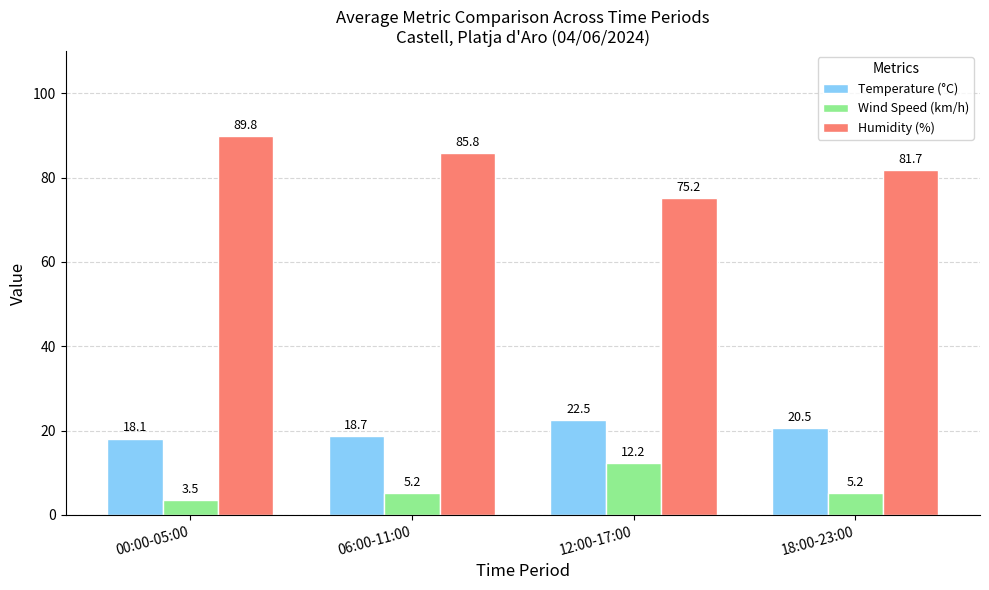

What is the label of the 2nd bar from the left?

06:00-11:00